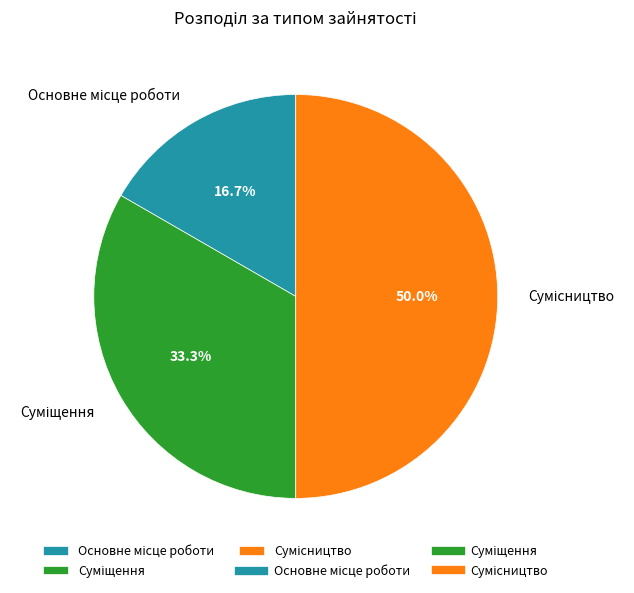

True or false: Суміщення accounts for 44% of the total.

False